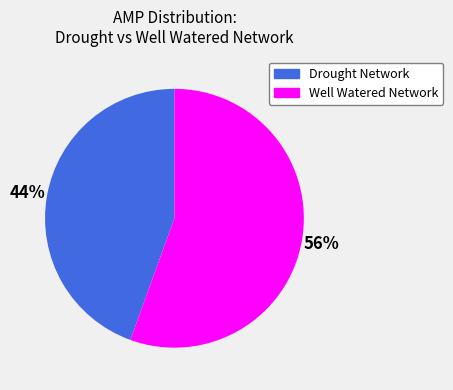

To the nearest percent, what is the average slice percentage?

50%